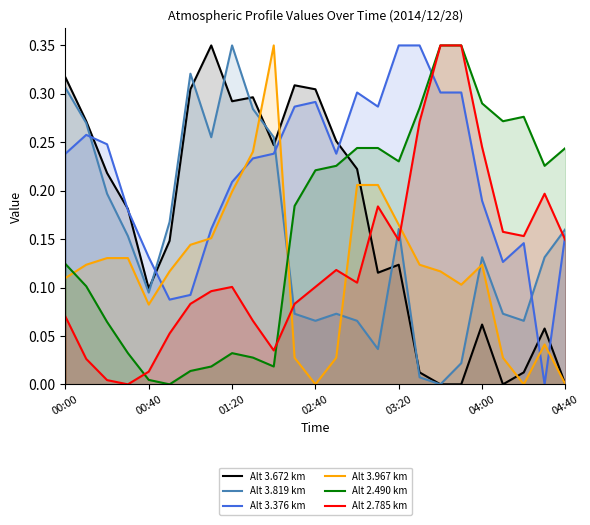

How many data points does each series have?

25